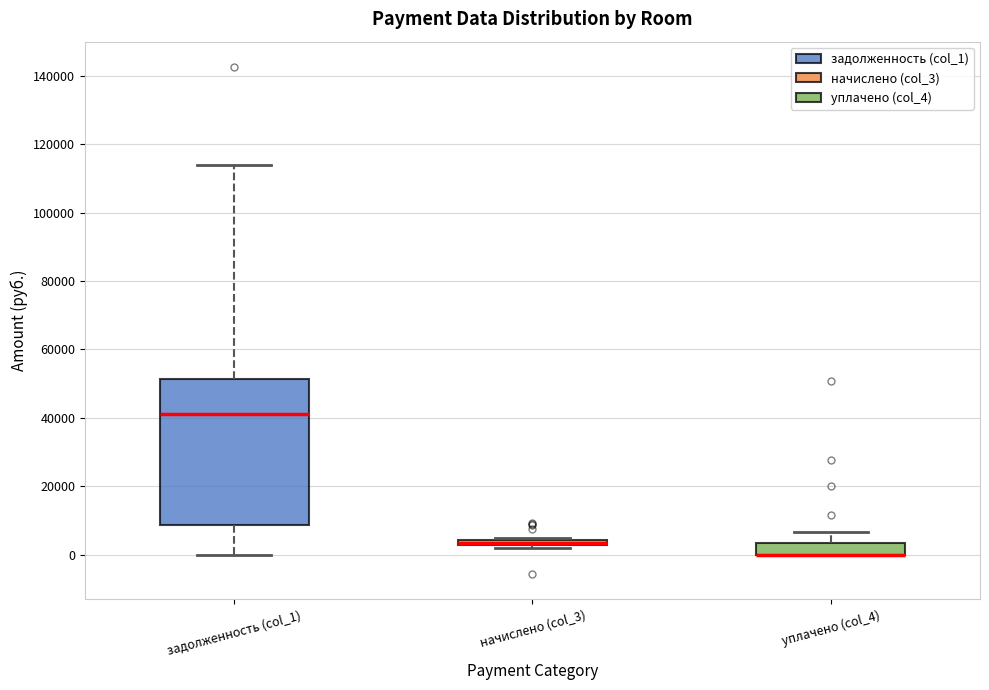

Where is the lower edge of the box for начислено (col_3) on the y-axis? The values are not printed on the chart, so give them approximately, as read against the axis.

2000